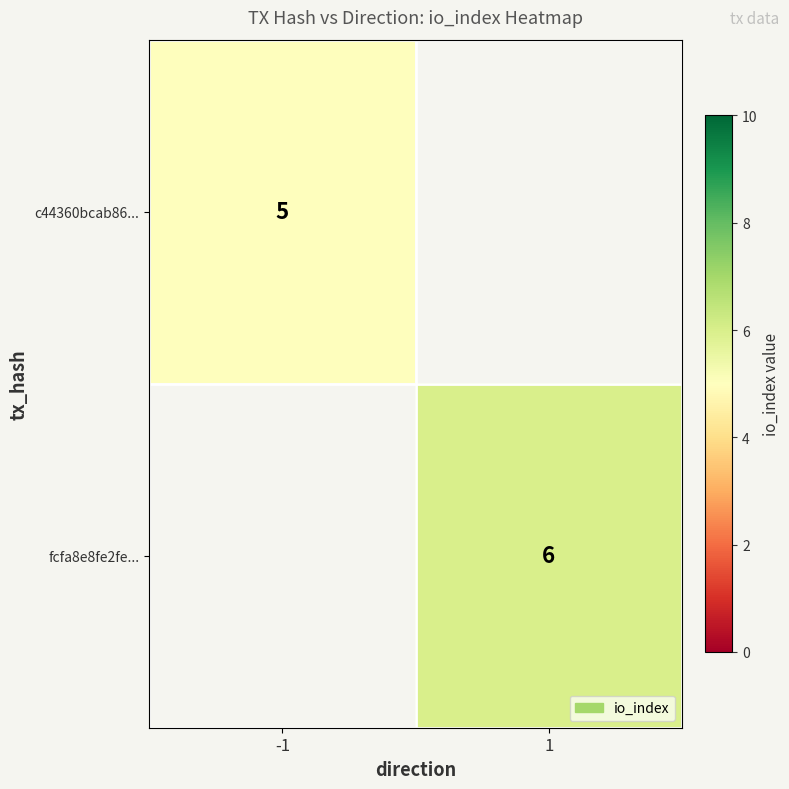

What is the minimum value shown in the chart?

5.0